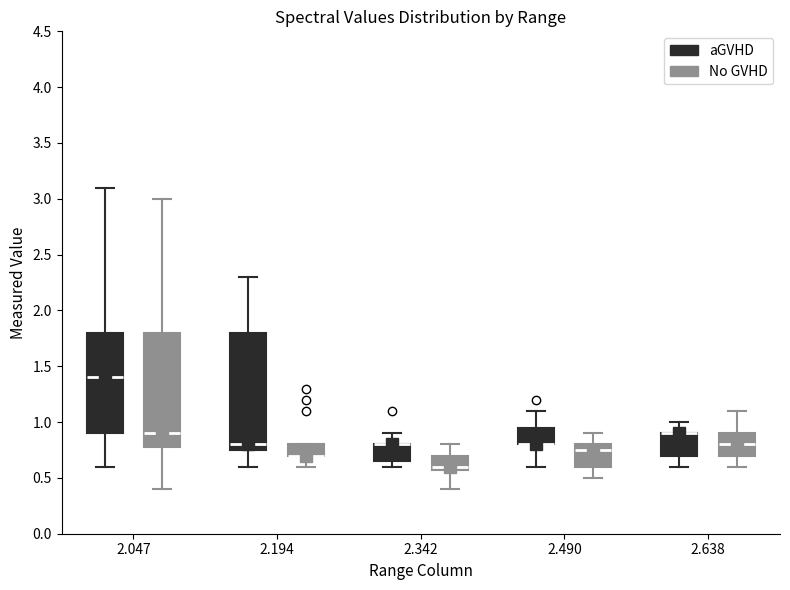

Where is the upper edge of the box for 2.047 (No GVHD) on the y-axis? The values are not printed on the chart, so give them approximately, as read against the axis.

1.80